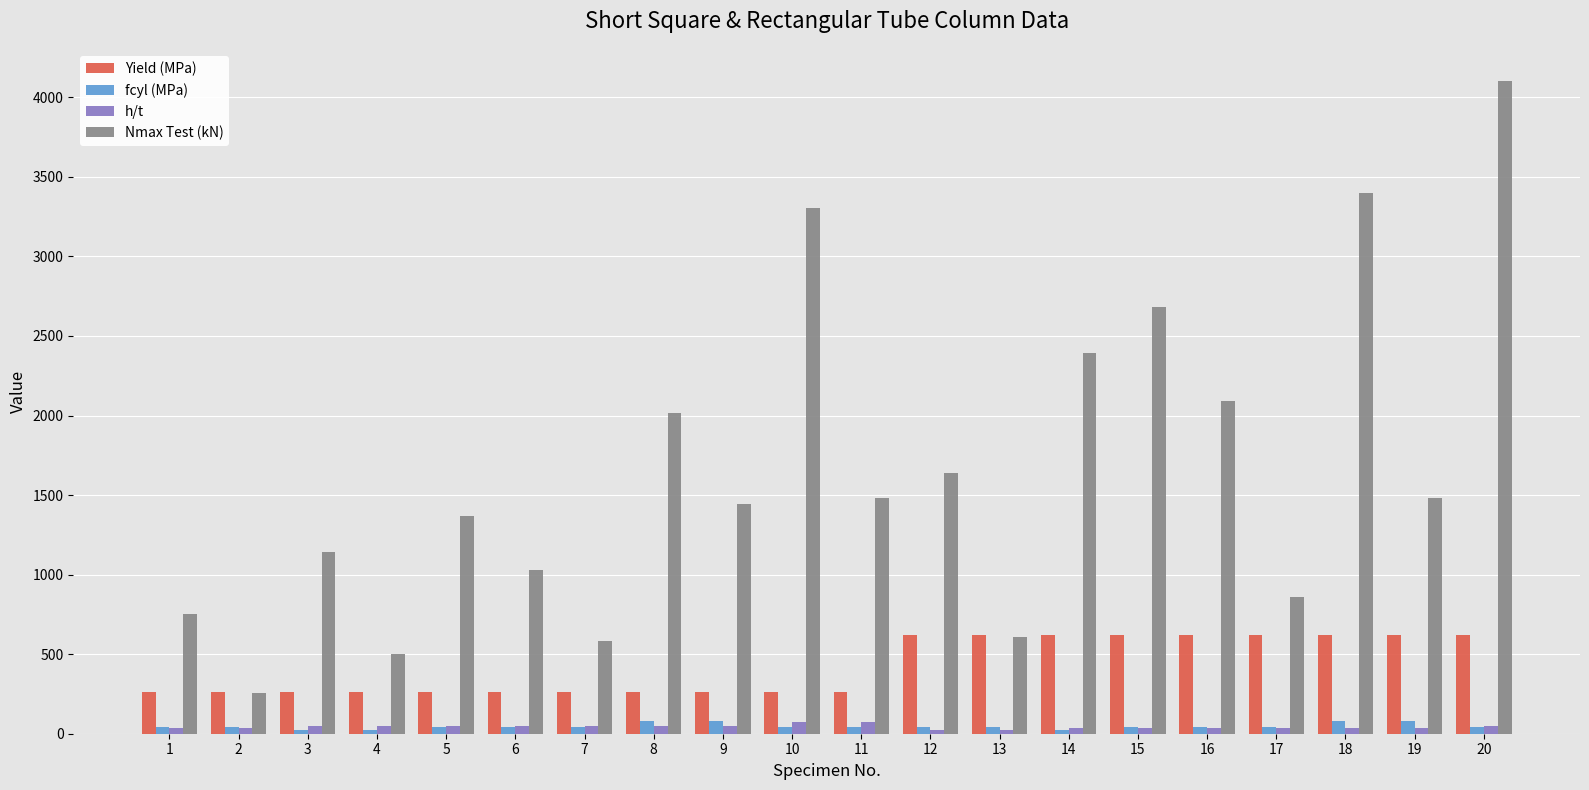

What is the sum of the Yield (MPa) values at 20 and 8?

880.0